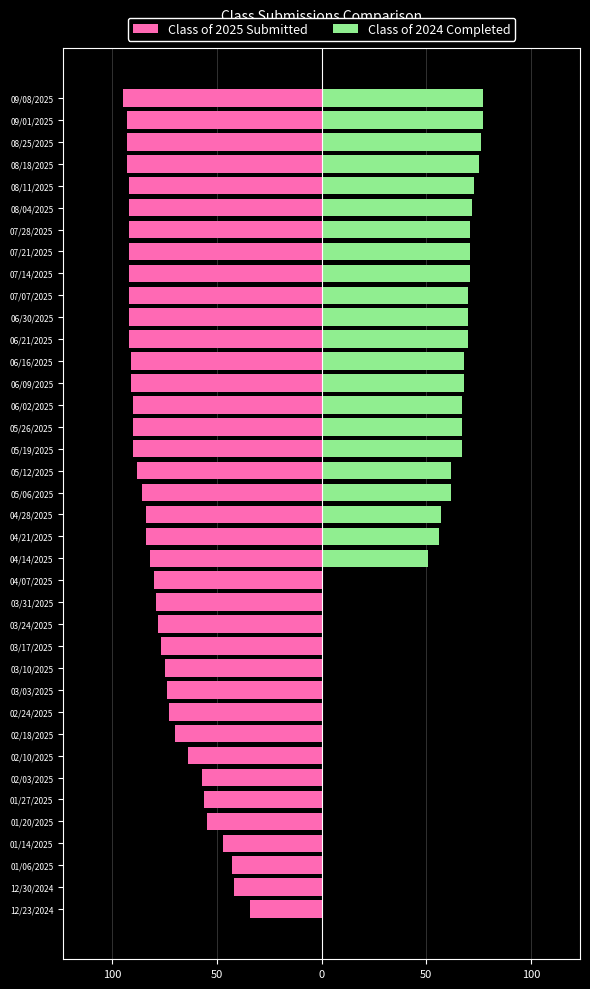

Between 01/27/2025 and 07/14/2025, which series saw the biggest shift?

Class of 2024 Completed